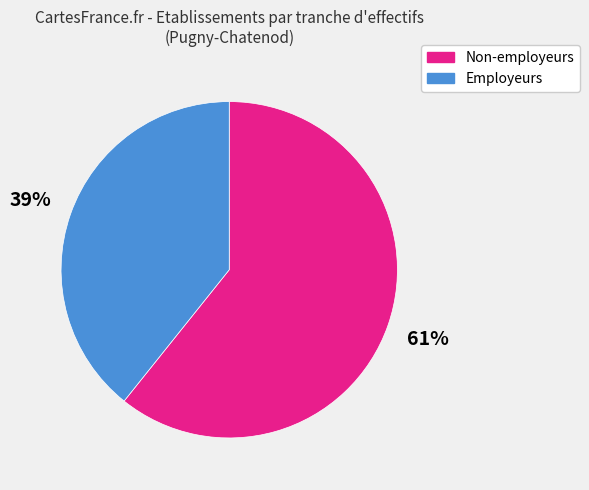

Rank the categories by value from lowest to highest.

Employeurs, Non-employeurs